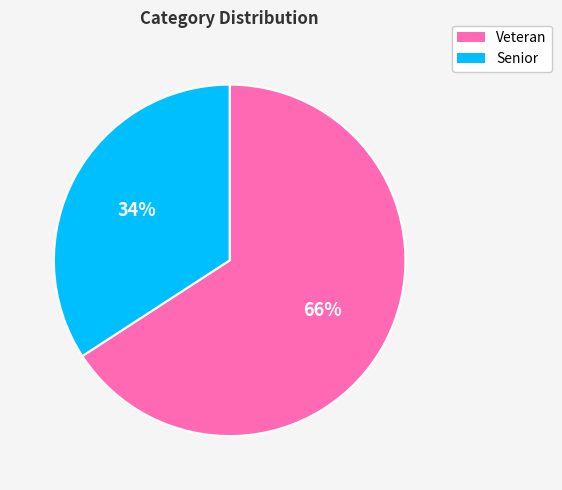

Rank the categories by value from lowest to highest.

Senior, Veteran